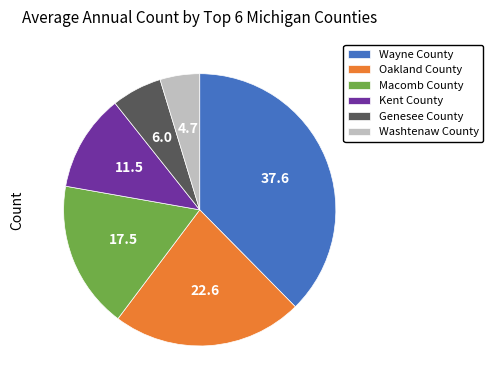

Is there any slice that represents more than half of the pie?

No